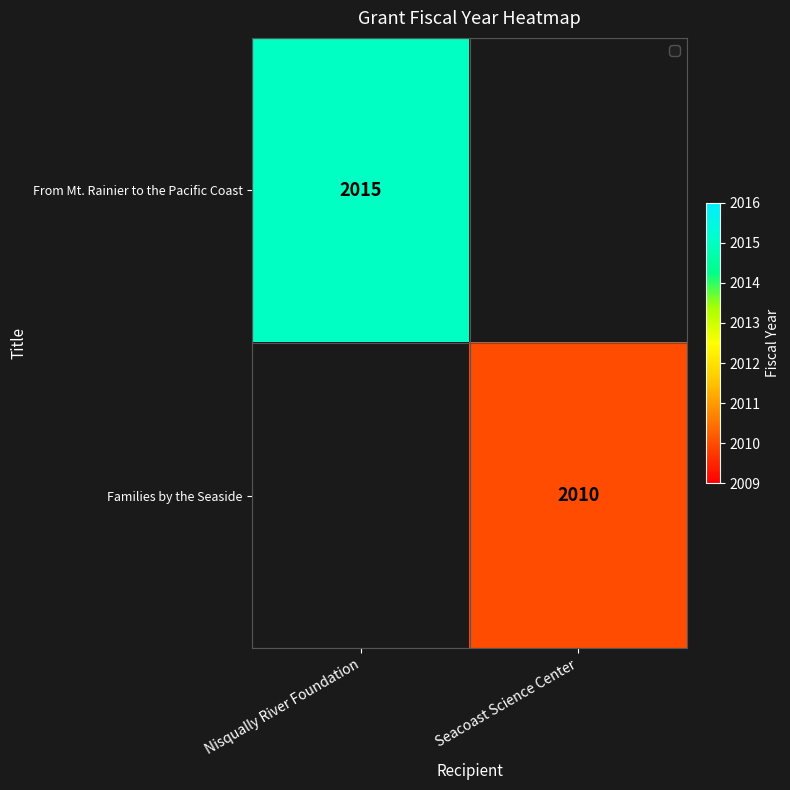

Is the value of Families by the Seaside at Seacoast Science Center greater than the value of From Mt. Rainier to the Pacific Coast at Nisqually River Foundation?

No